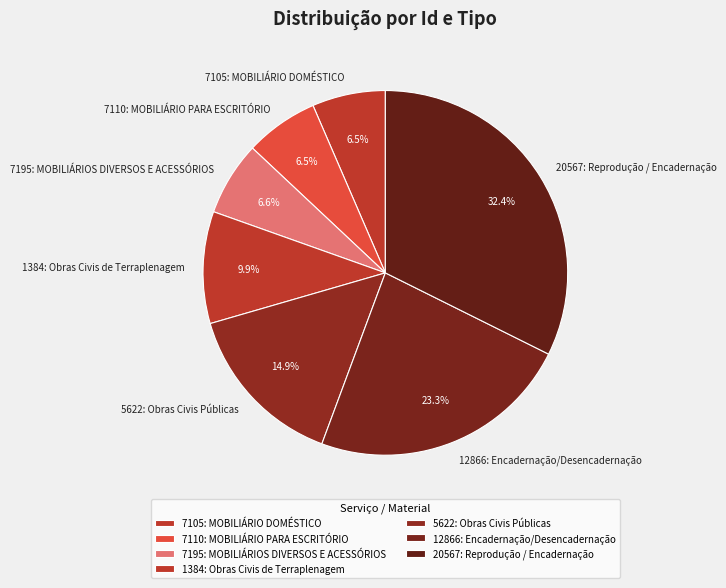

How many slices are in this pie chart?

7